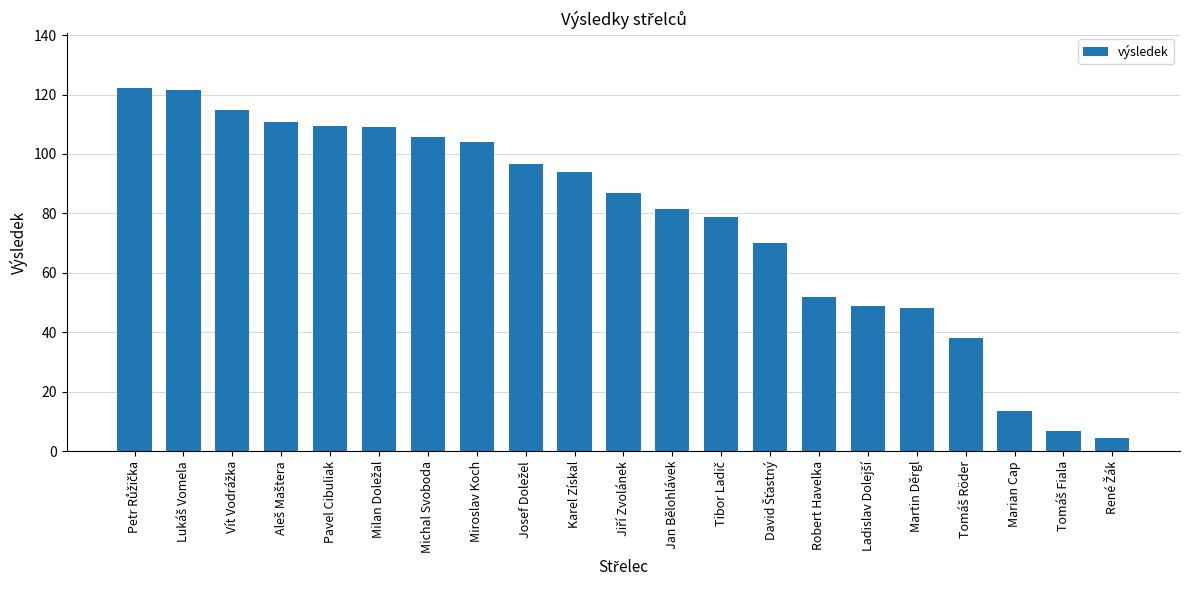

The value at Robert Havelka is 11.4. True or false?

False